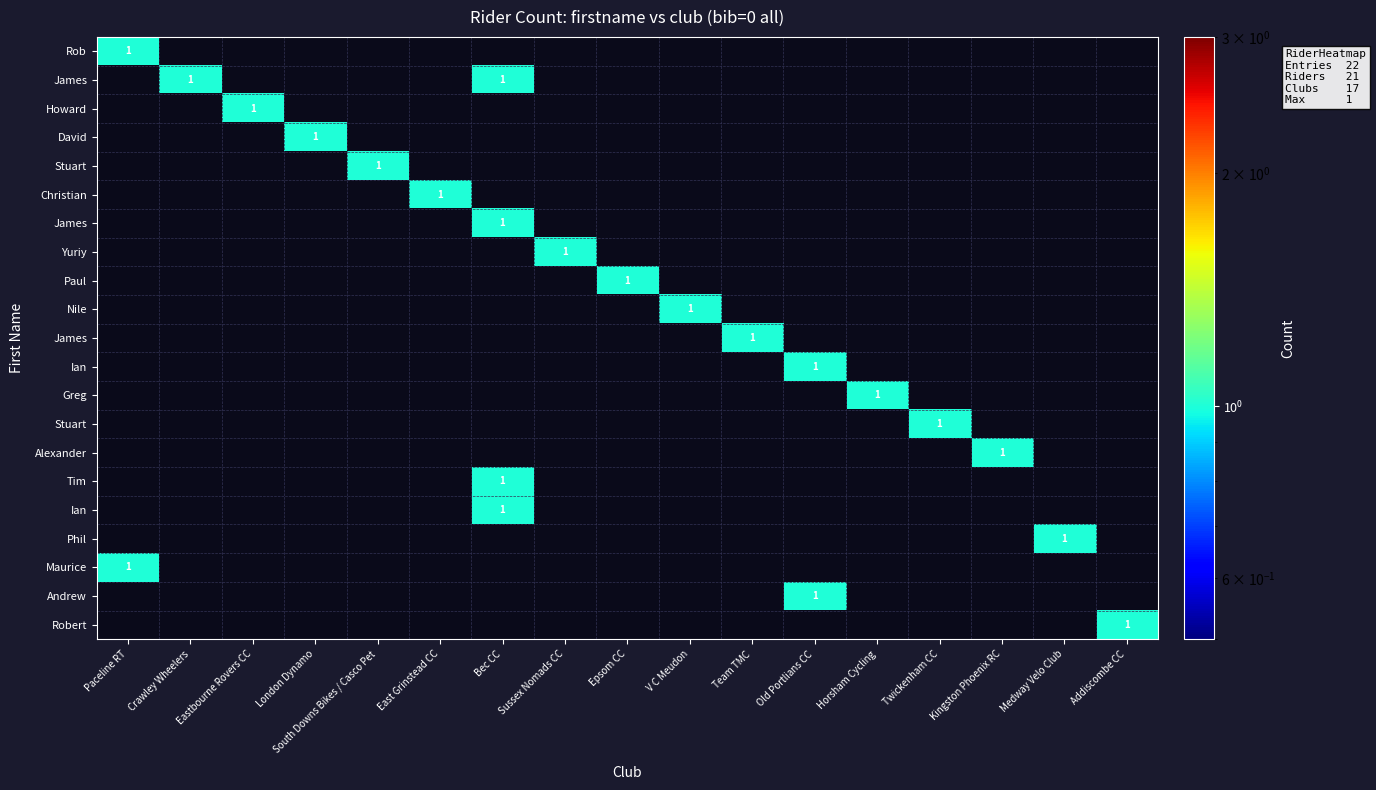

Which label corresponds to the smallest value in the chart?

Crawley Wheelers